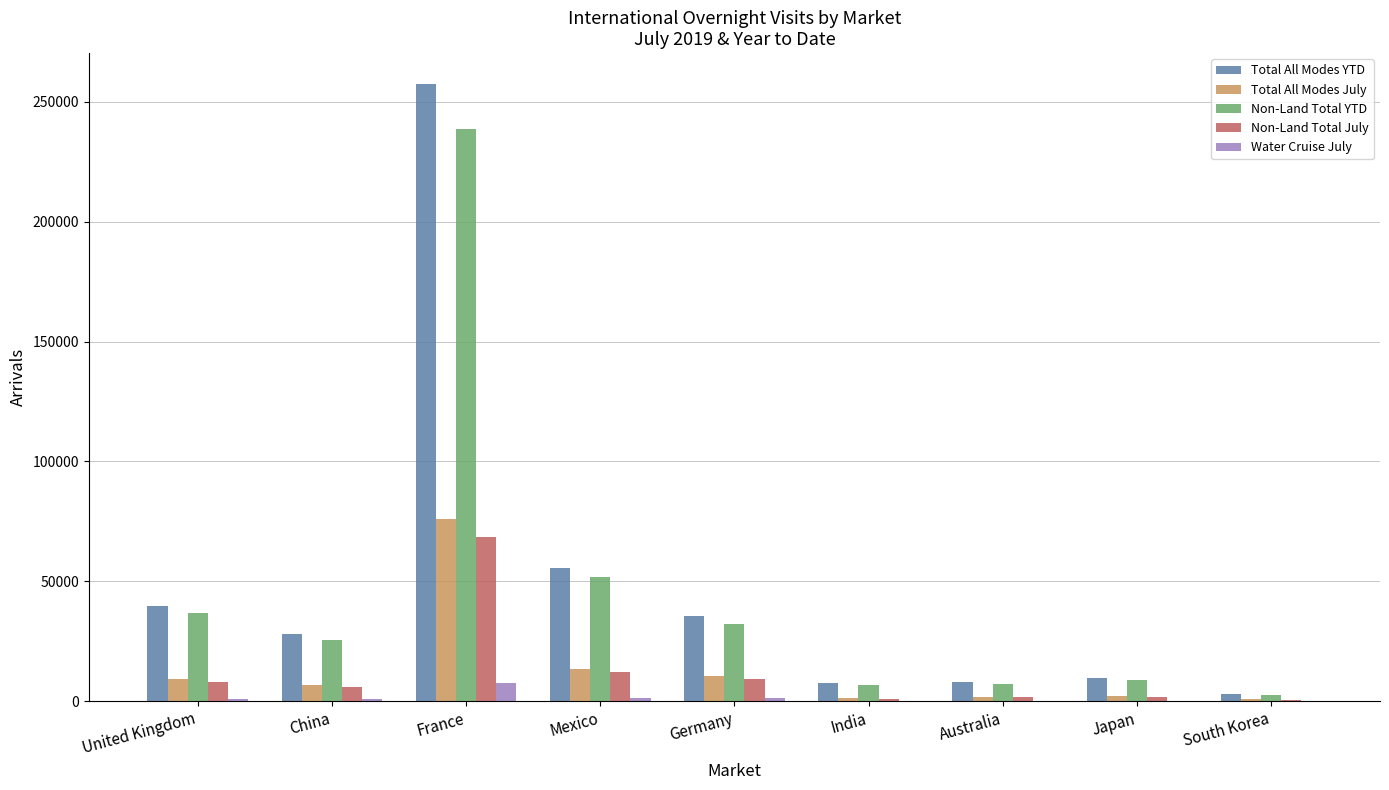

What is the spread (max minus min) of values at South Korea?

2957